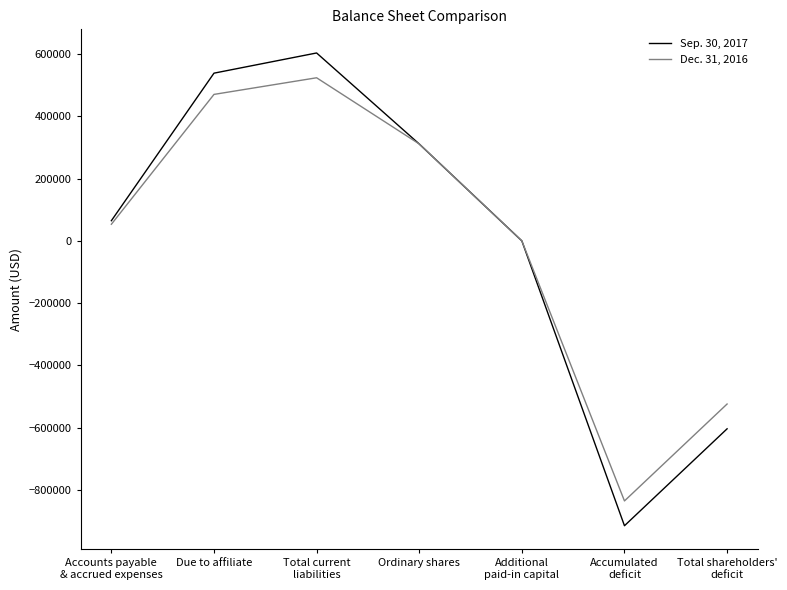

The Sep. 30, 2017 series shows -852473 at Additional
paid-in capital. True or false?

False